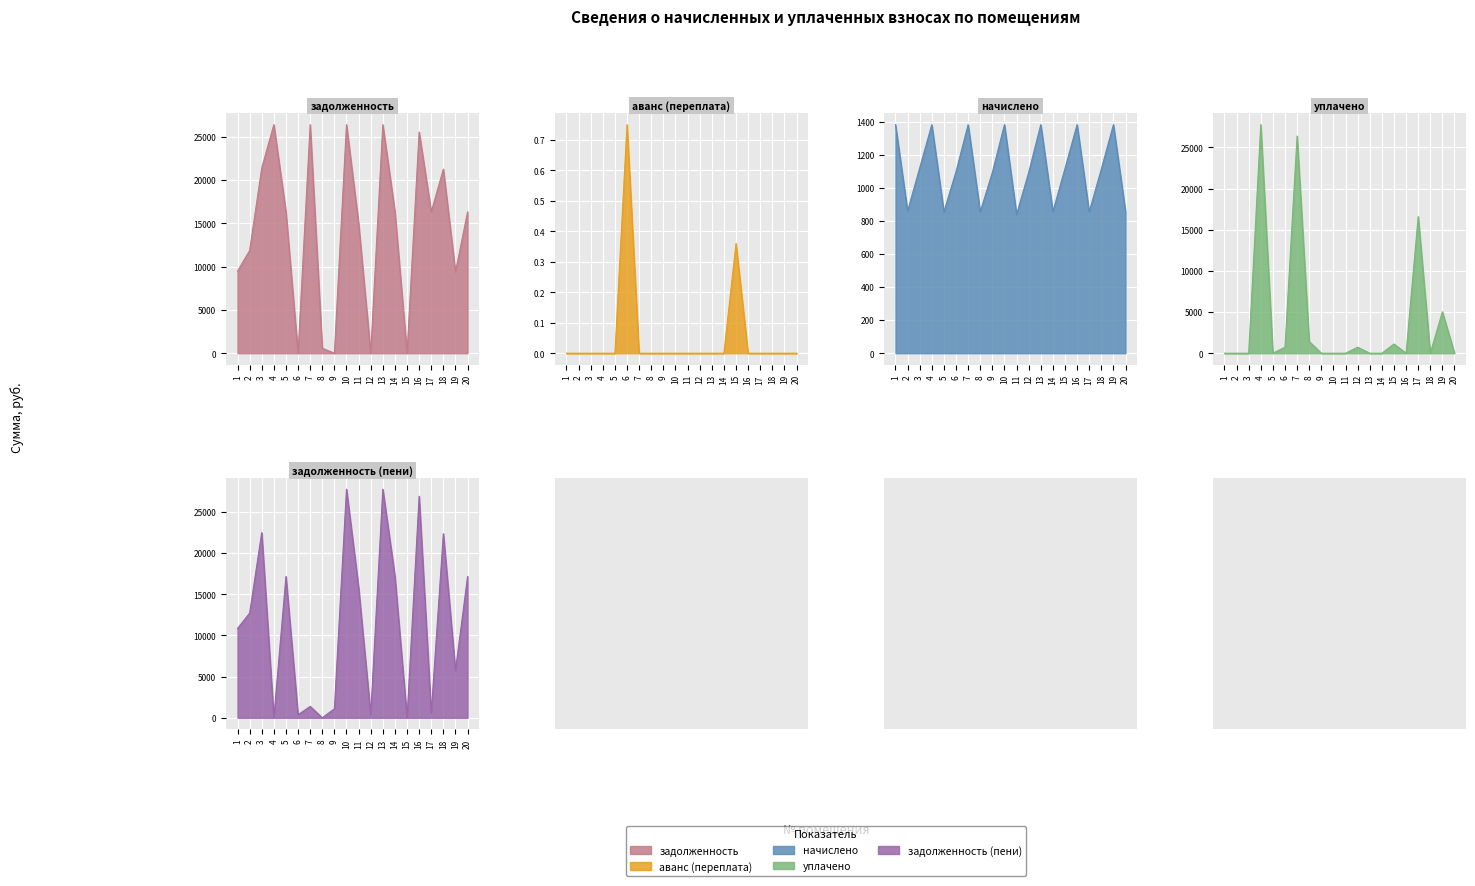

What are all the series names shown in the legend?

задолженность, аванс (переплата), начислено, уплачено, задолженность (пени)